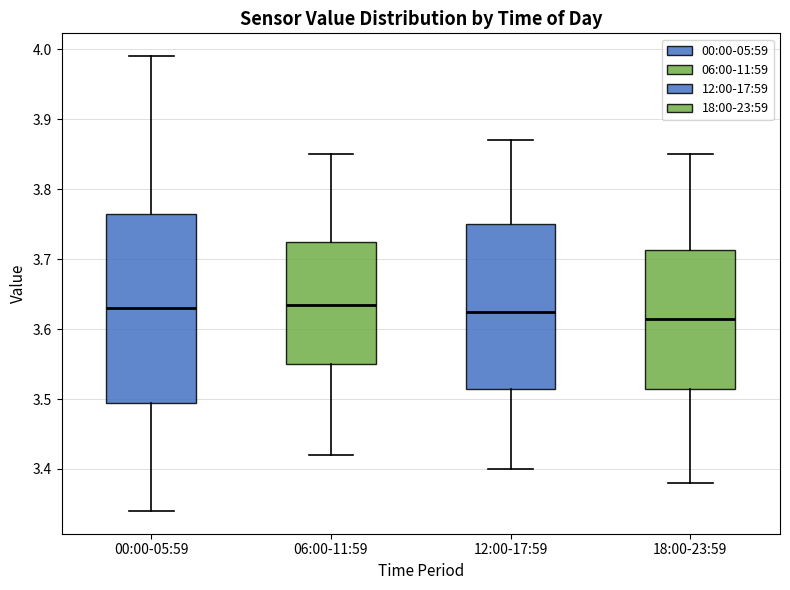

Reading left to right, read every box against the y-axis: the position of its median line, the range the box covers, and the ends of its whiskers. The values are not printed on the chart, so give them approximately, as read against the axis.

00:00-05:59: median 3.63, box 3.50 to 3.77, whiskers 3.34 to 3.99
06:00-11:59: median 3.64, box 3.55 to 3.73, whiskers 3.42 to 3.85
12:00-17:59: median 3.63, box 3.52 to 3.75, whiskers 3.40 to 3.87
18:00-23:59: median 3.62, box 3.52 to 3.71, whiskers 3.38 to 3.85